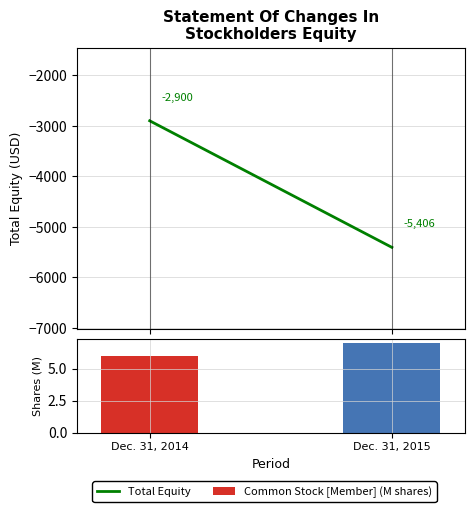

Does the chart contain stacked bars?

No